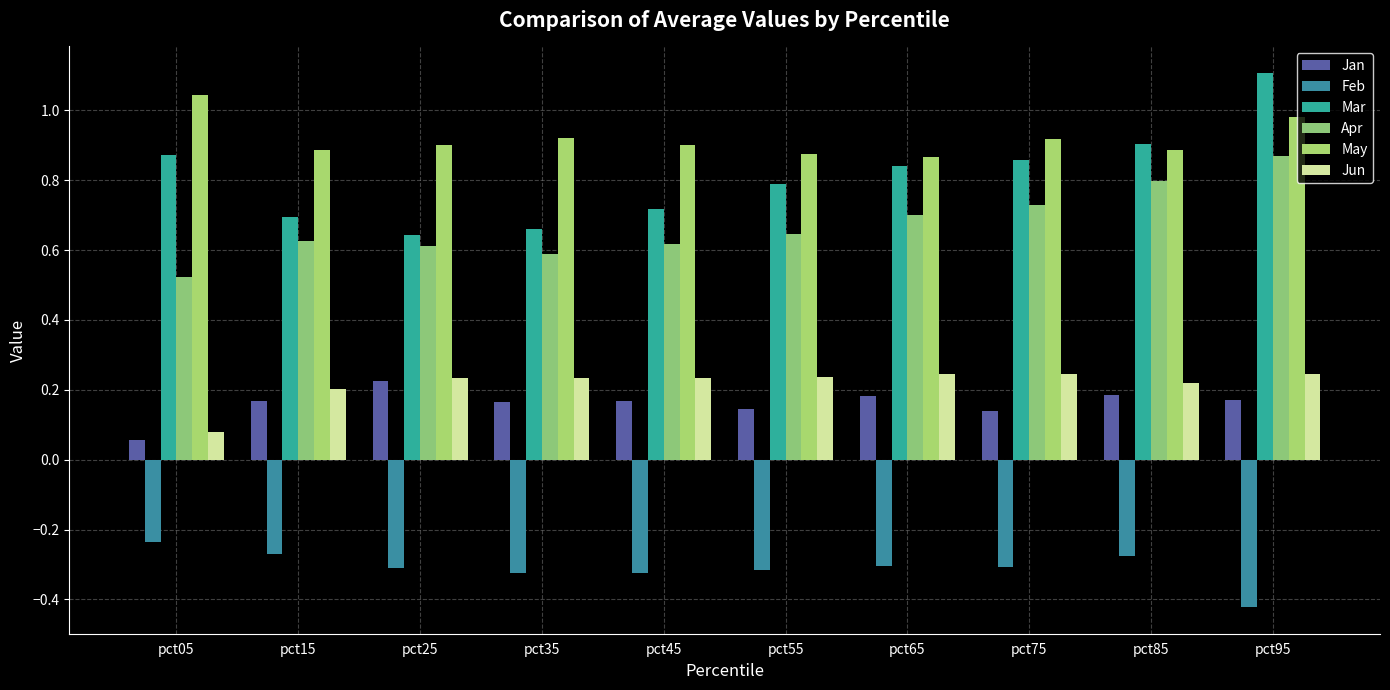

Does the chart contain any negative values?

Yes